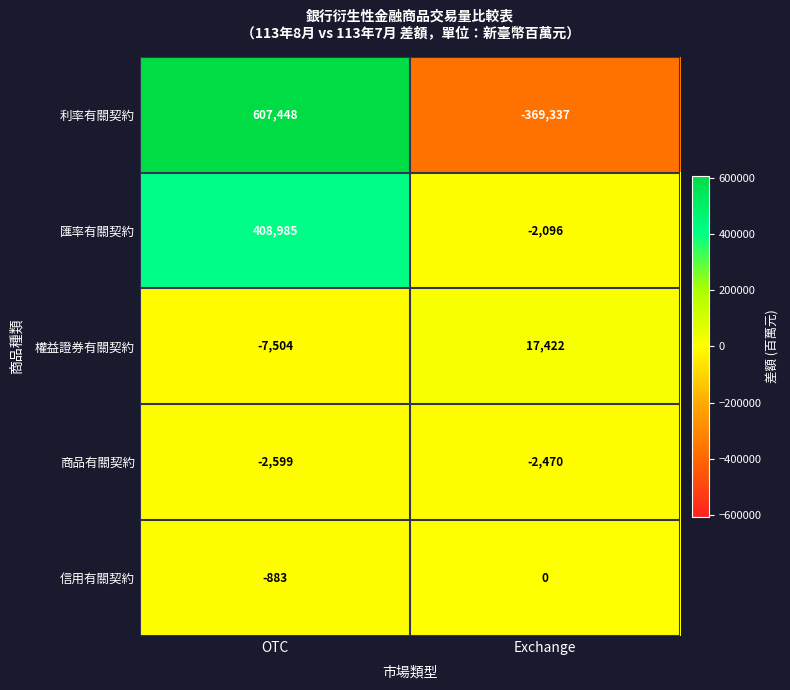

At how many categories does at least one series exceed 285304?

1